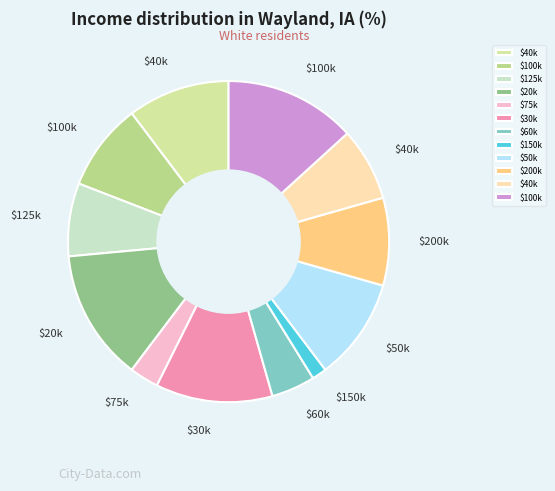

Count the number of slices in the pie.

12